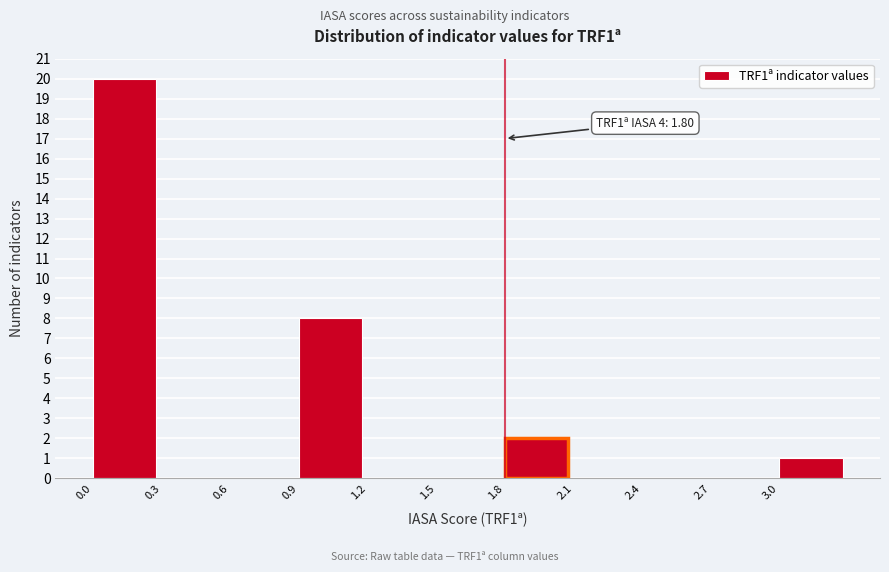

Over which range of the x-axis is the bar tallest?

0.0 to 0.3